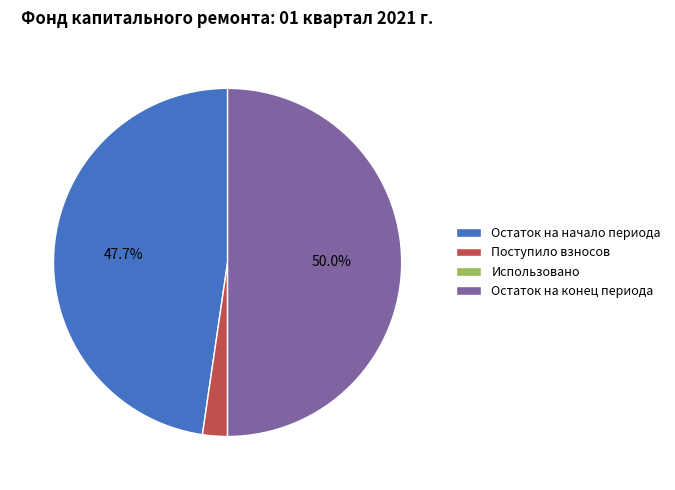

To the nearest percent, what is the difference between the Остаток на конец периода and Поступило взносов slice percentages?

48%